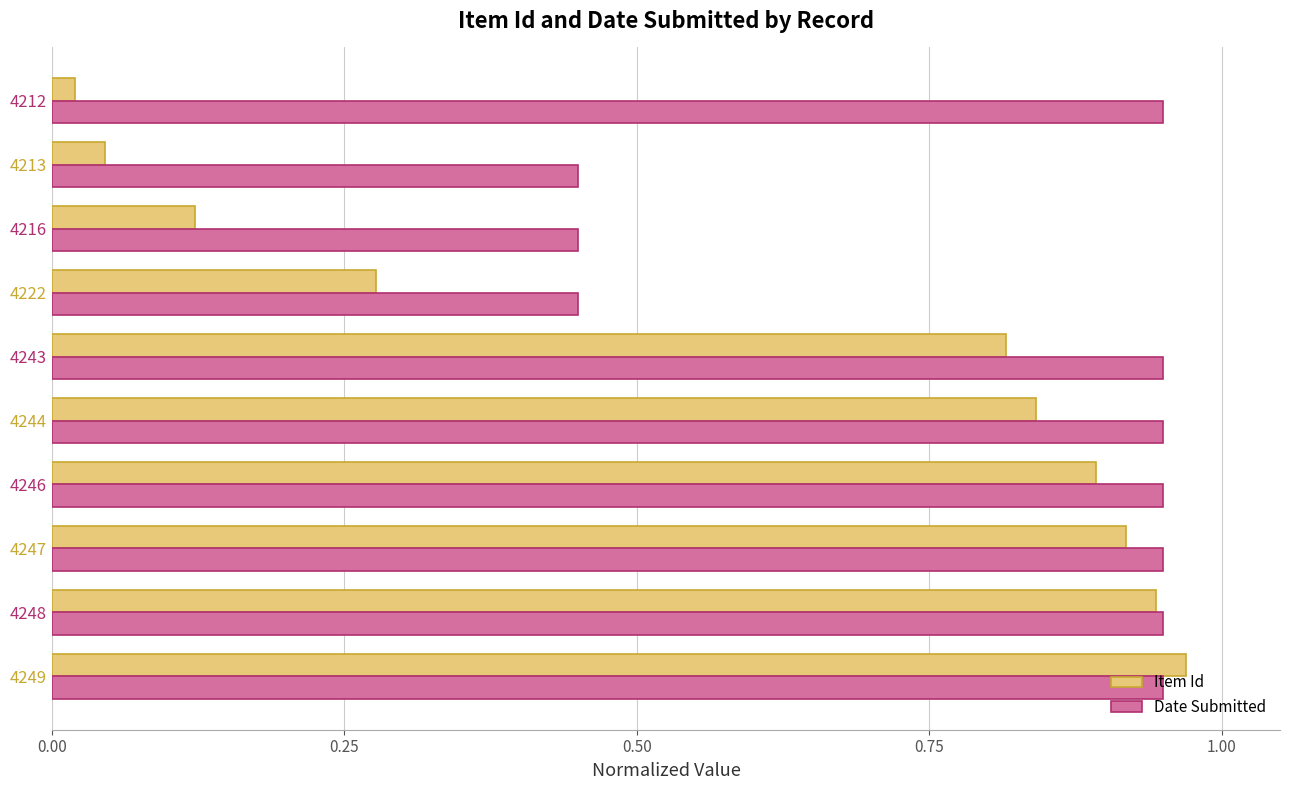

The value of Item Id at 4213 is 0.1. True or false?

False